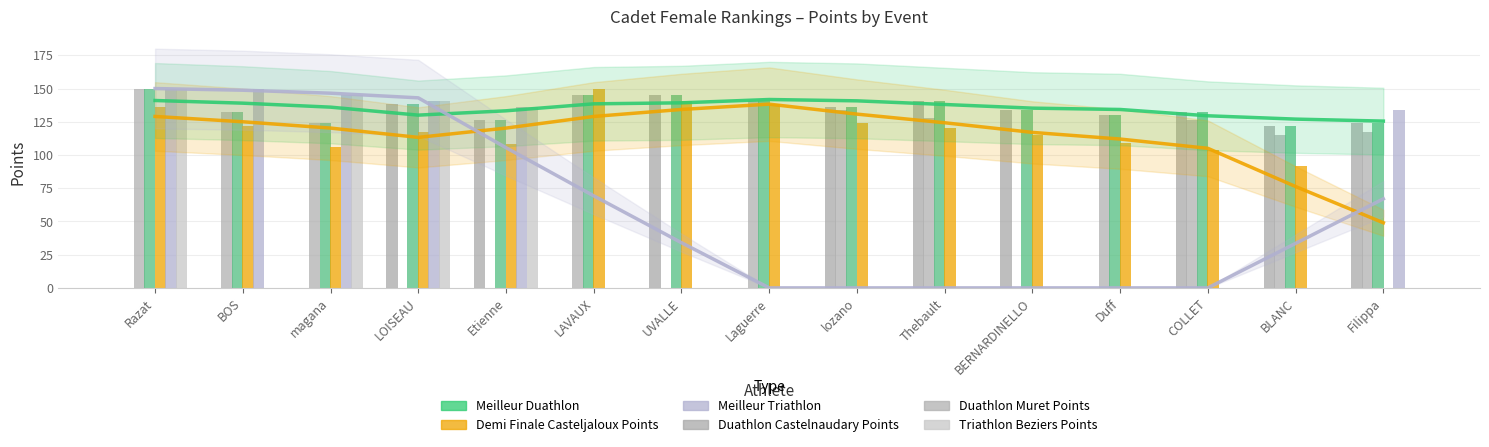

What is the label of the 15th bar from the right?

Razat